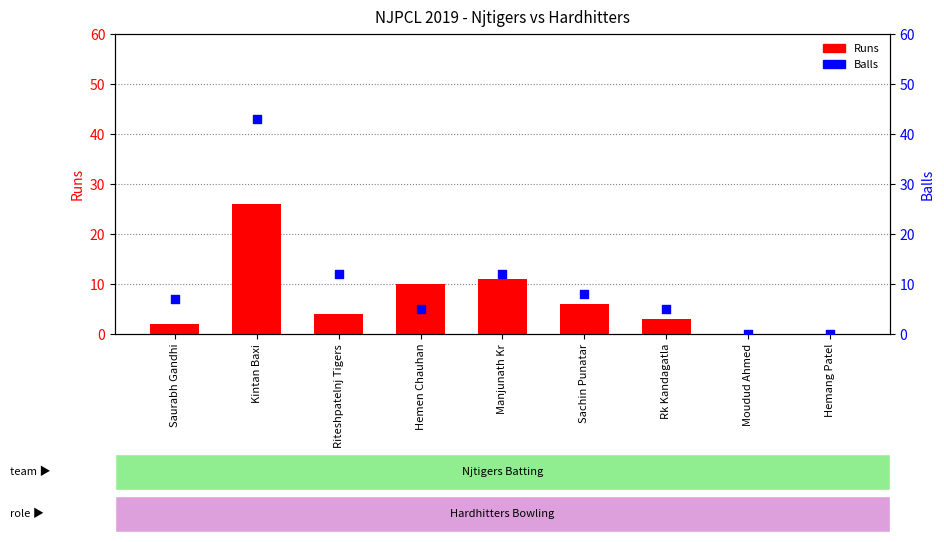

At which category is the sum across all series the highest?

Kintan Baxi